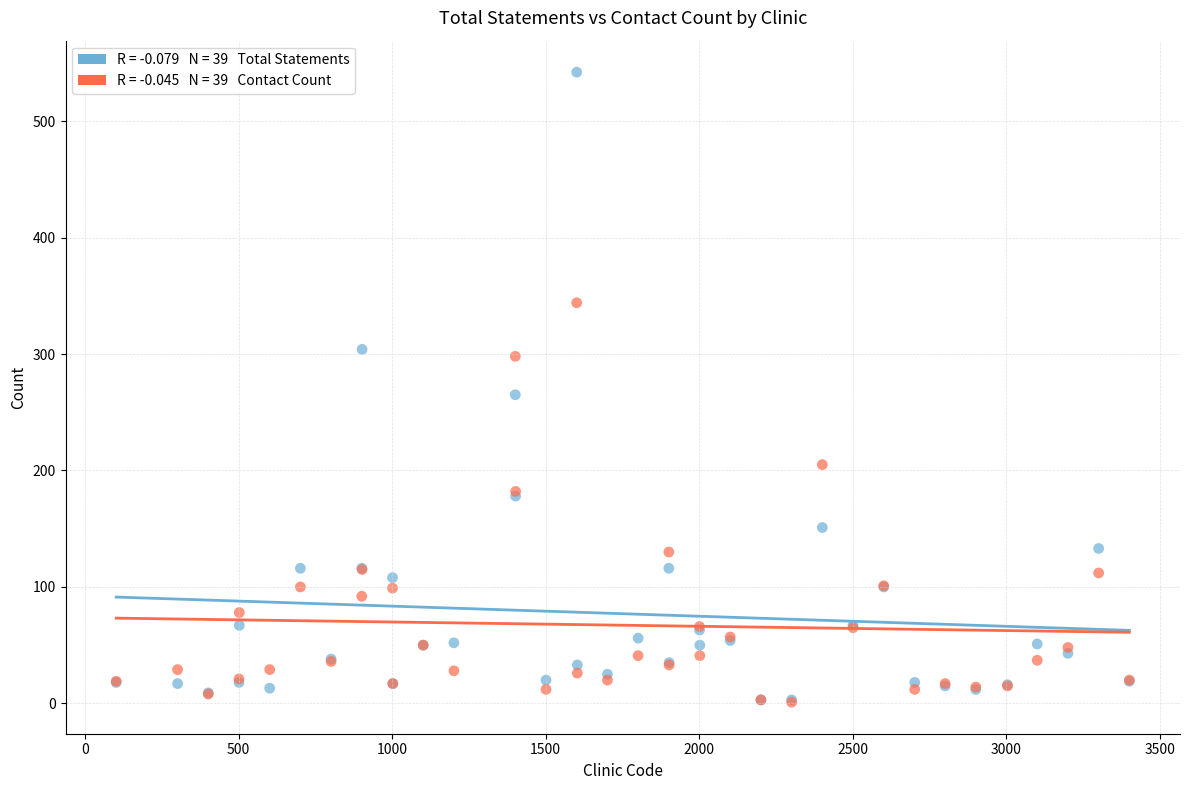

Across all series, what Y value is closest to 271?

265